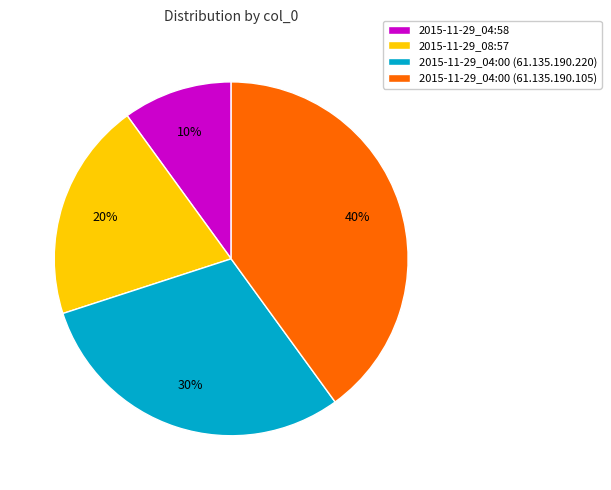

What percentage is the 2015-11-29_04:58 slice, to the nearest percent?

10%